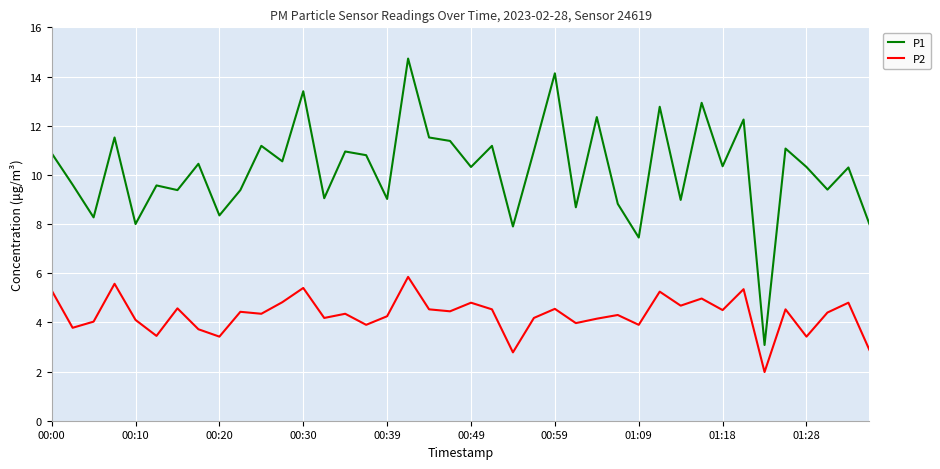

True or false: P1 and P2 cross at least once.

False